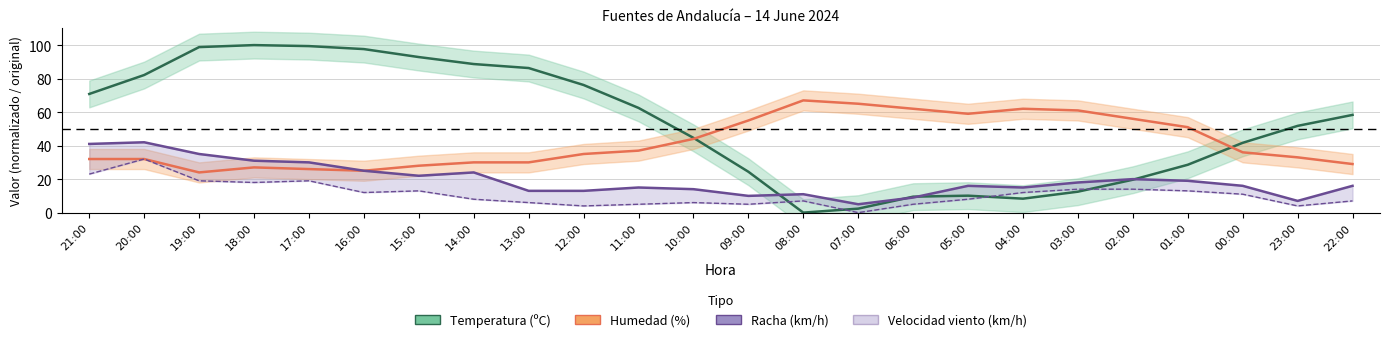

What are all the series names shown in the legend?

Temperatura (ºC), Humedad (%), Racha (km/h), Velocidad viento (km/h)